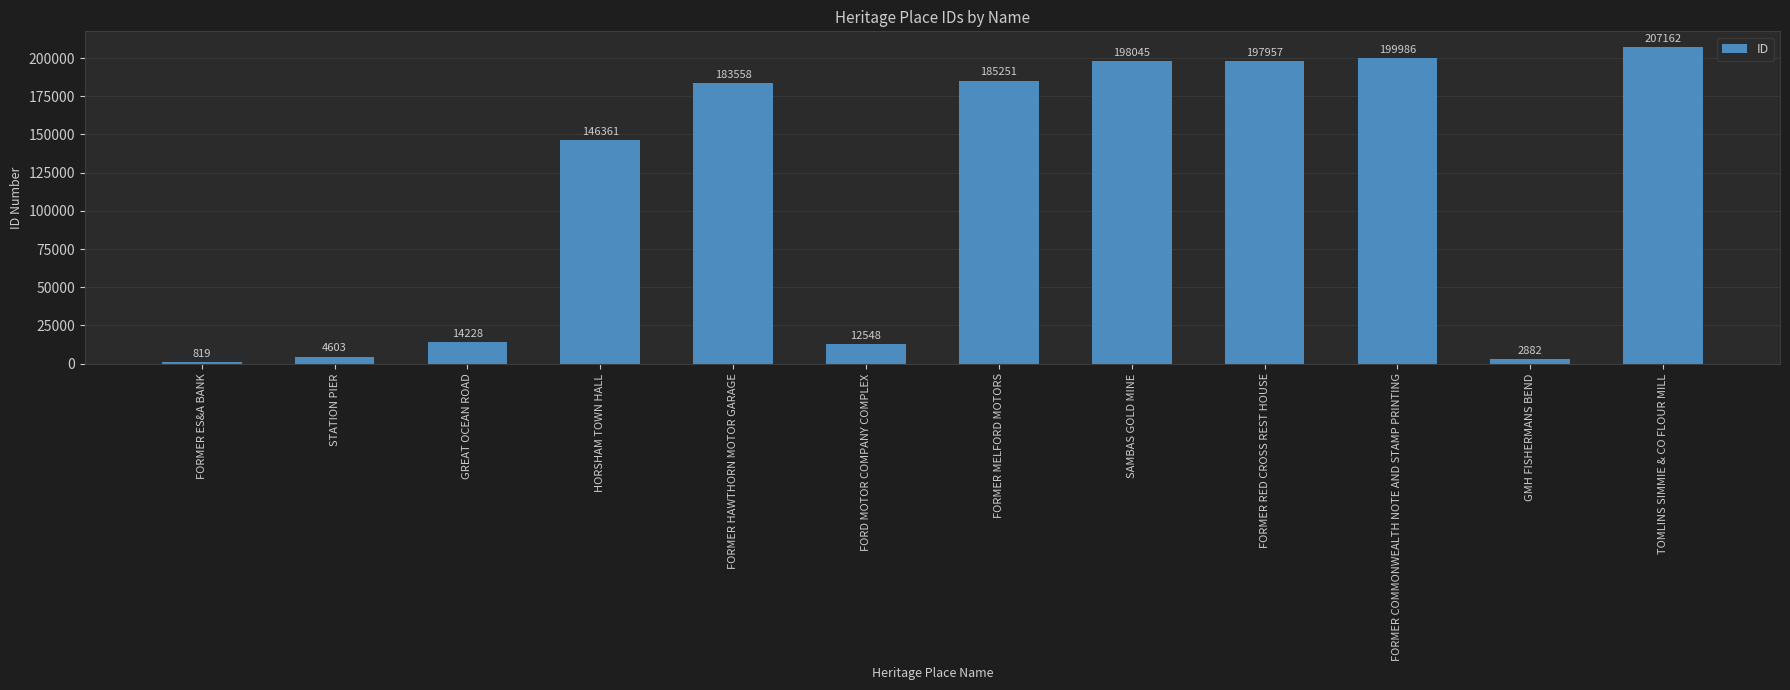

What is the greatest value displayed?

207162